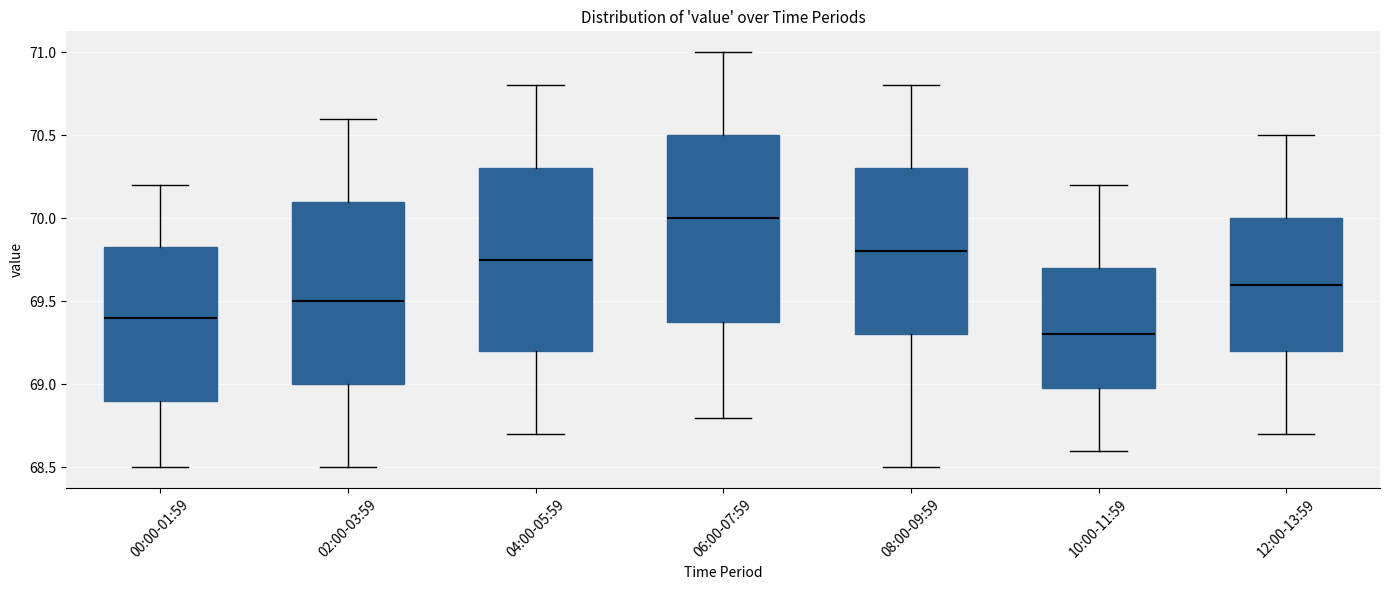

Reading left to right, read every box against the y-axis: the position of its median line, the range the box covers, and the ends of its whiskers. The values are not printed on the chart, so give them approximately, as read against the axis.

00:00-01:59: median 69.40, box 68.90 to 69.85, whiskers 68.50 to 70.20
02:00-03:59: median 69.50, box 69.00 to 70.10, whiskers 68.50 to 70.60
04:00-05:59: median 69.75, box 69.20 to 70.30, whiskers 68.70 to 70.80
06:00-07:59: median 70.00, box 69.40 to 70.50, whiskers 68.80 to 71.00
08:00-09:59: median 69.80, box 69.30 to 70.30, whiskers 68.50 to 70.80
10:00-11:59: median 69.30, box 69.00 to 69.70, whiskers 68.60 to 70.20
12:00-13:59: median 69.60, box 69.20 to 70.00, whiskers 68.70 to 70.50